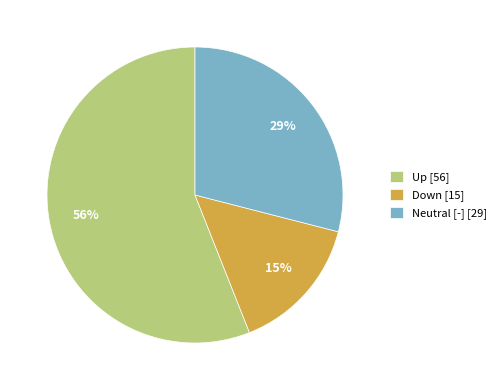

The Neutral [-] [29] slice represents 18% of the pie. True or false?

False